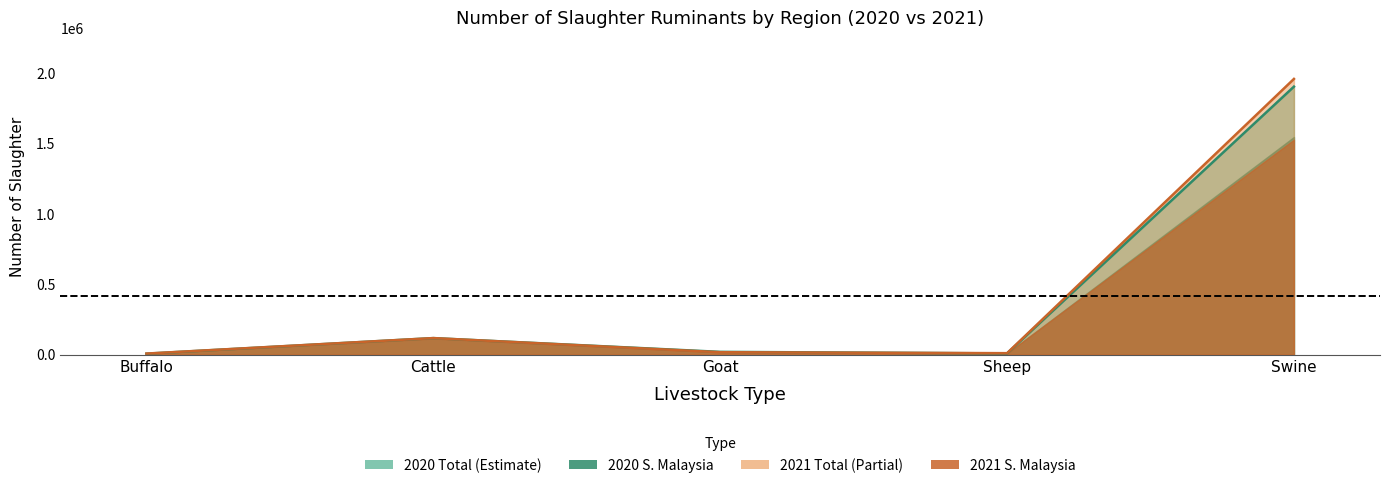

After their last crossing, which series has the higher values: S. Malaysia or Sabah?

Sabah